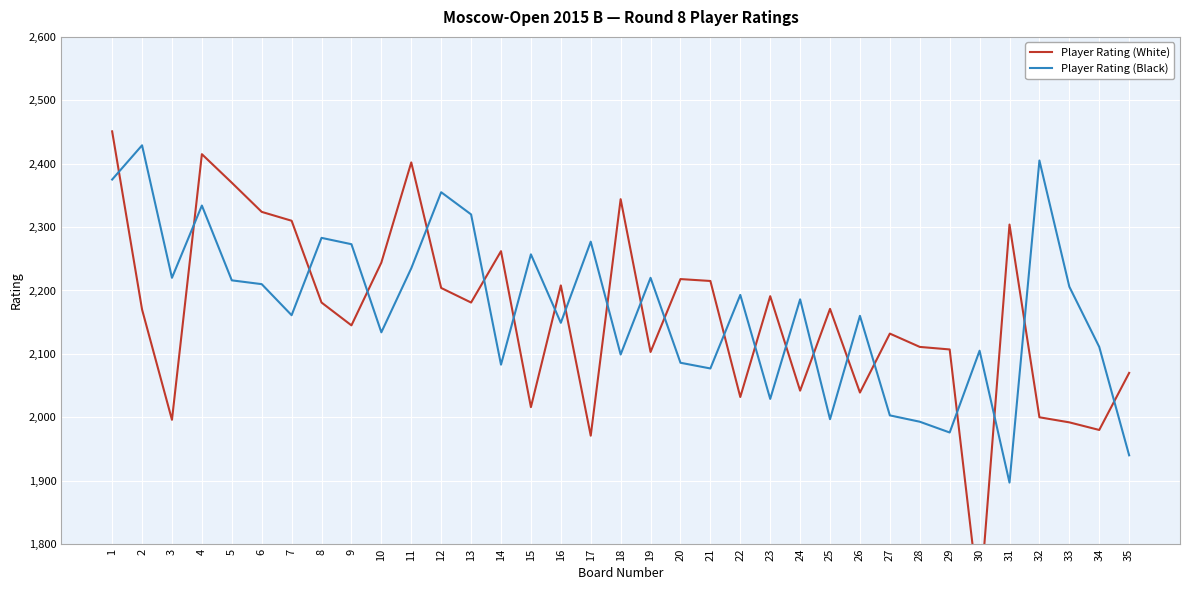

Is the value of Player Rating (Black) at 7 greater than the value of Player Rating (White) at 8?

No